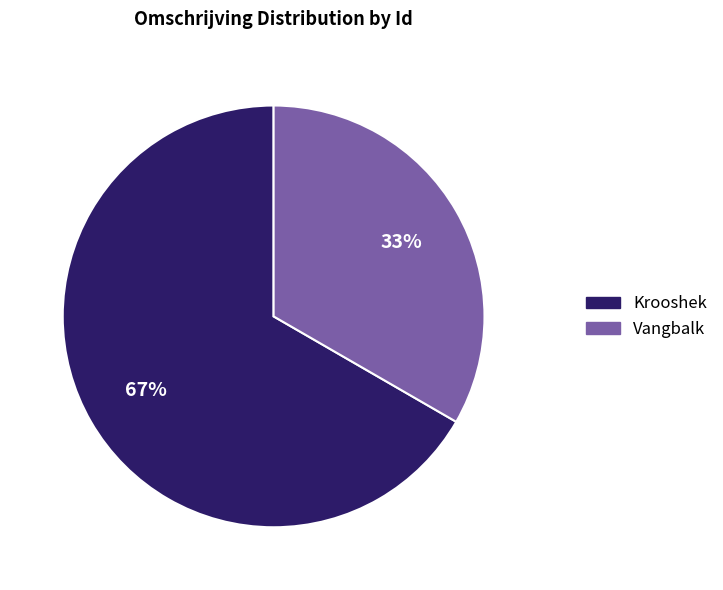

Is there a majority slice in this chart?

Yes